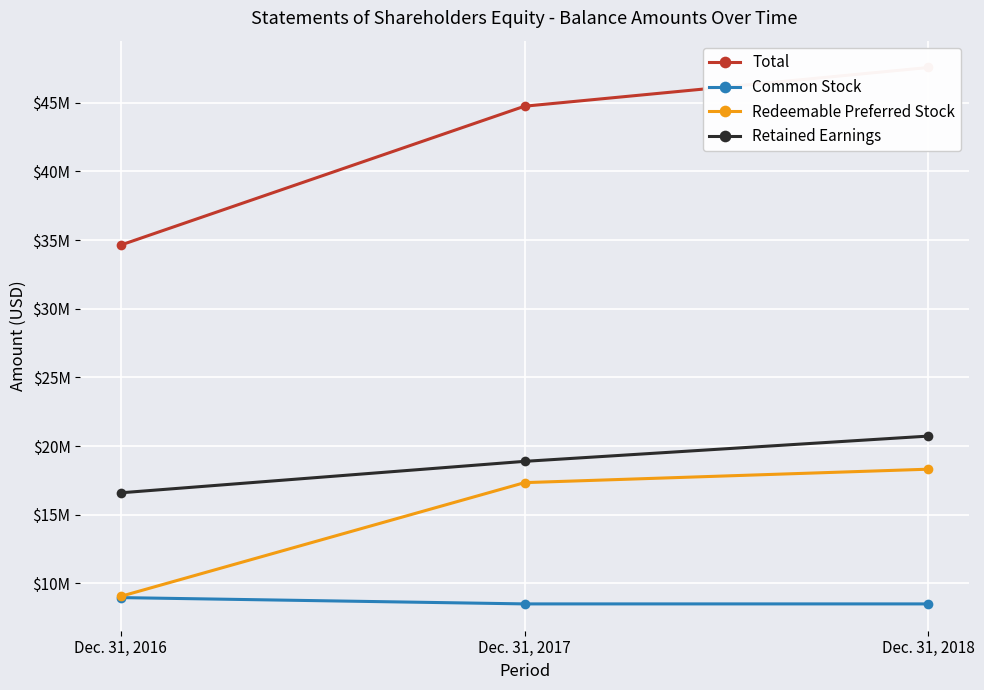

The Total series shows 47560268 at Dec. 31, 2018. True or false?

True